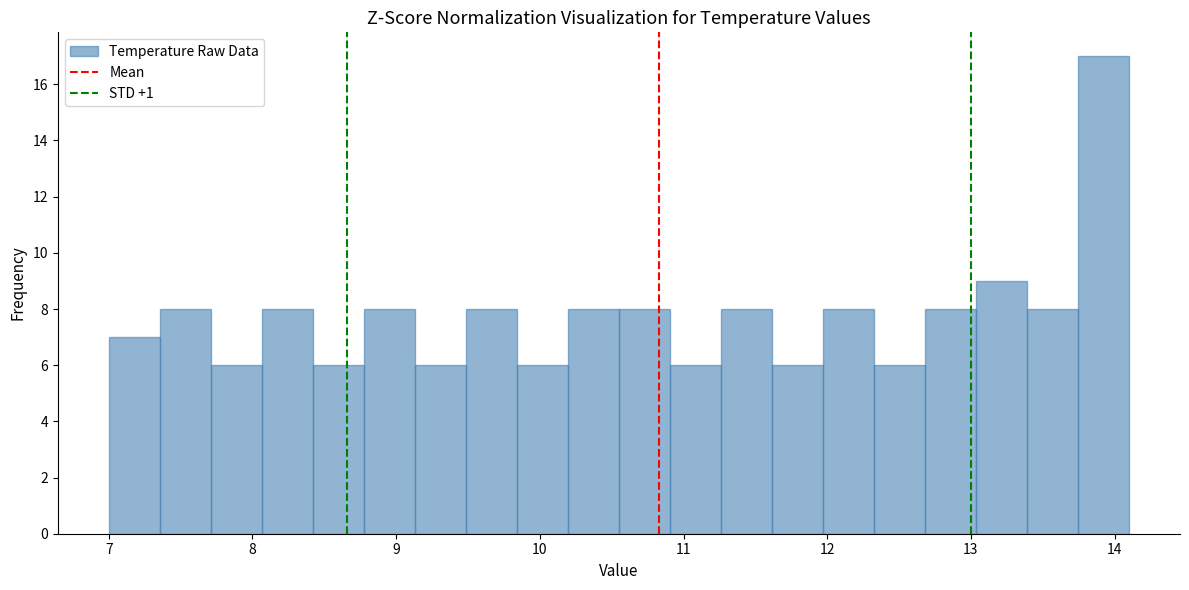

Around what value on the x-axis is the tallest bar? Give the approximate position of its centre, as read against the axis.

13.9